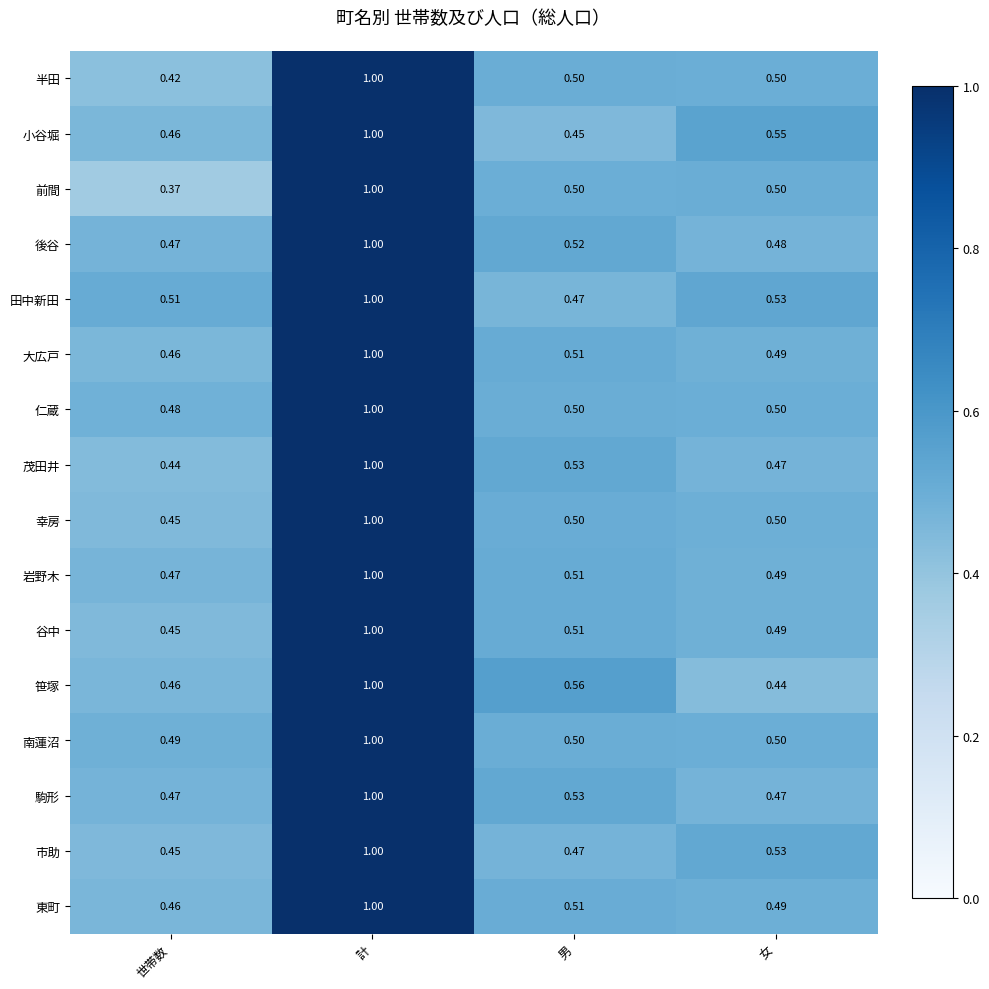

Rank the categories by 大広戸 value from lowest to highest.

世帯数, 女, 男, 計